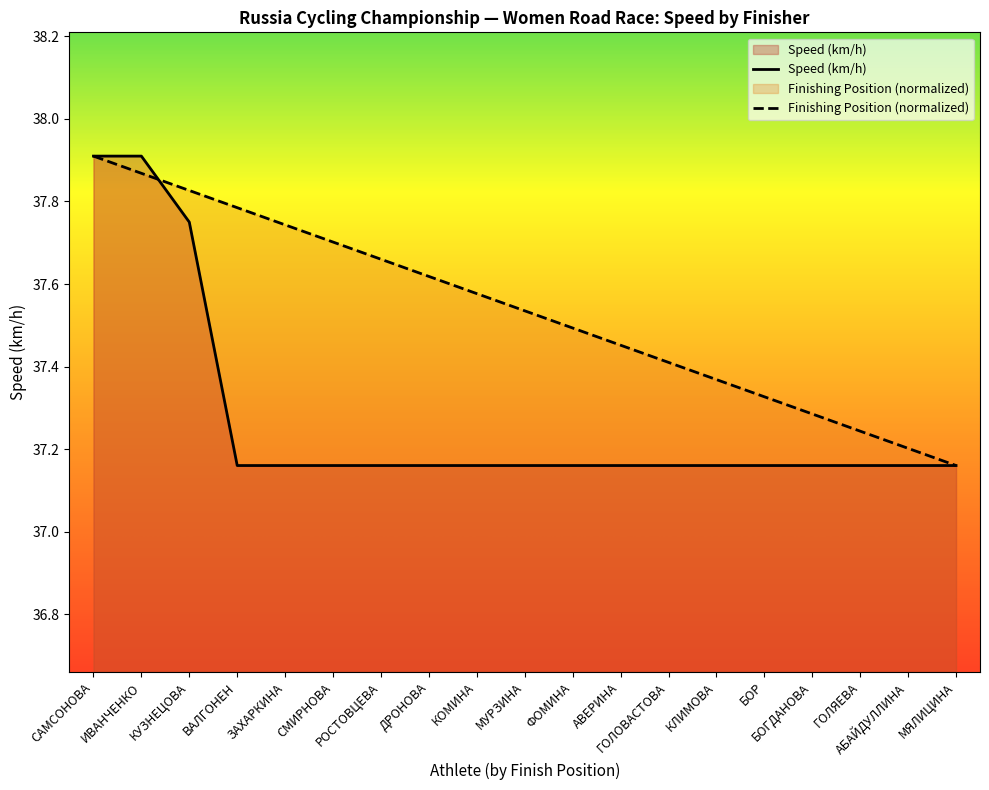

Which category has the highest value across all series?

САМСОНОВА